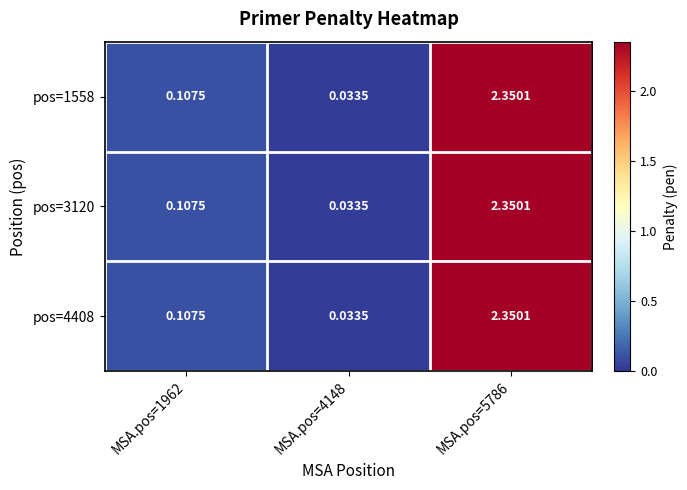

Reading right to left, list all the values displayed in this chart.

pos=1558: MSA.pos=5786=2.4	MSA.pos=4148=0.0	MSA.pos=1962=0.1
pos=3120: MSA.pos=5786=2.4	MSA.pos=4148=0.0	MSA.pos=1962=0.1
pos=4408: MSA.pos=5786=2.4	MSA.pos=4148=0.0	MSA.pos=1962=0.1